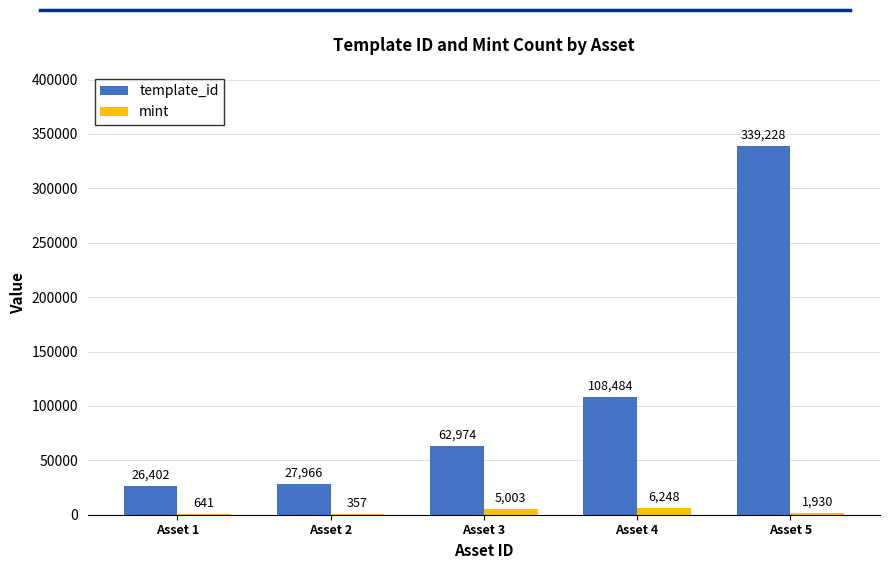

Between Asset 1 and Asset 3, which series saw the biggest shift?

template_id